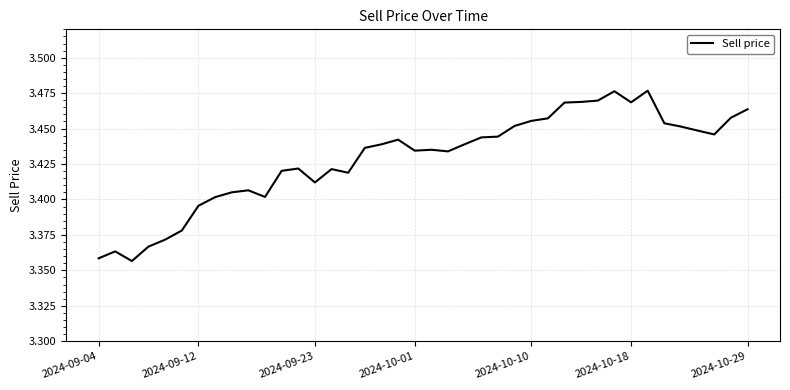

Does the chart display data point markers on the line(s)?

No